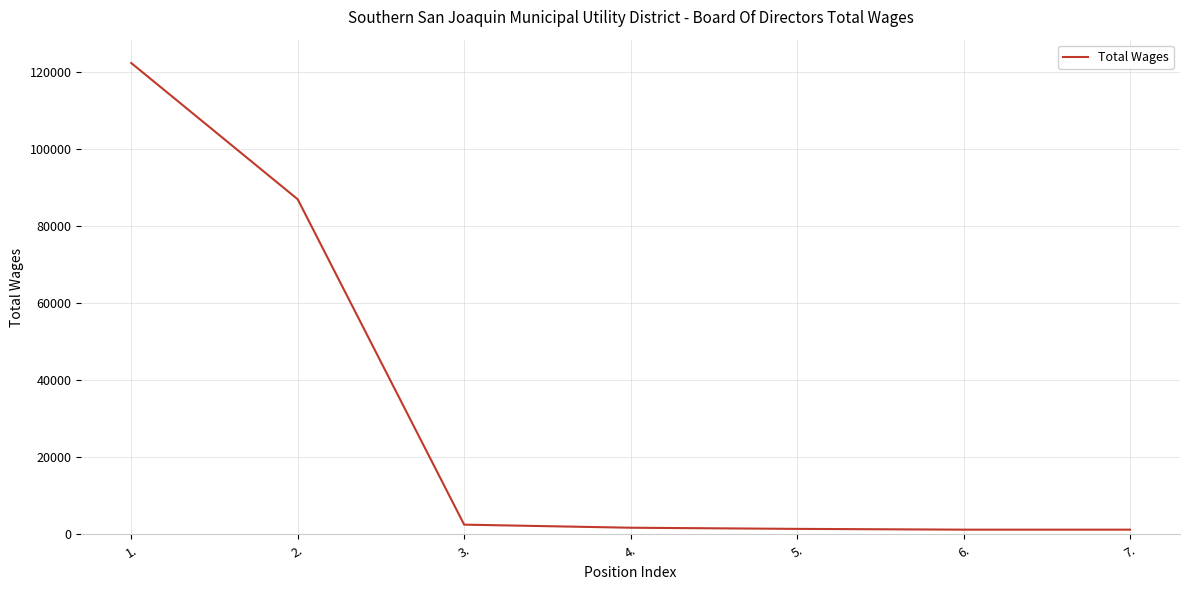

What is the maximum value shown in the chart?

122330